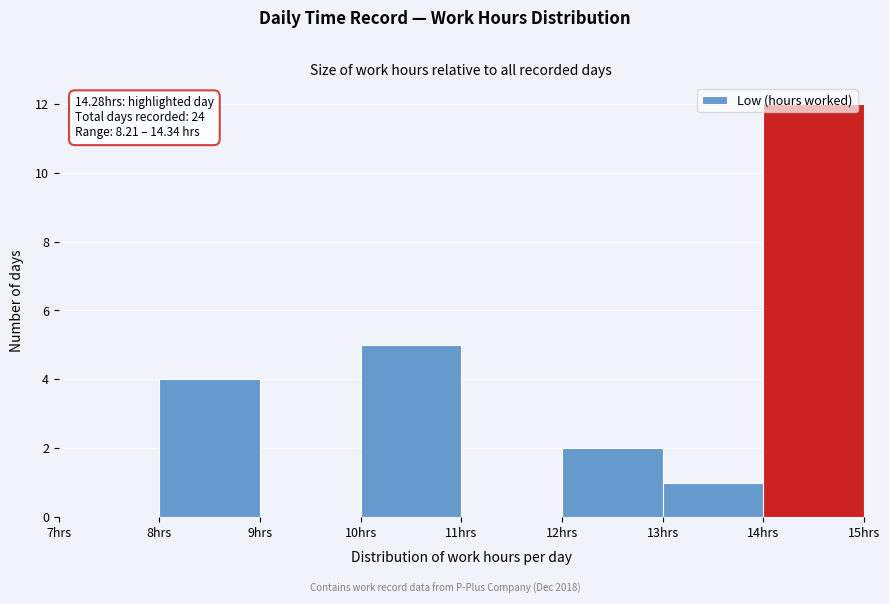

Over which range of the x-axis is the bar tallest?

14 to 15